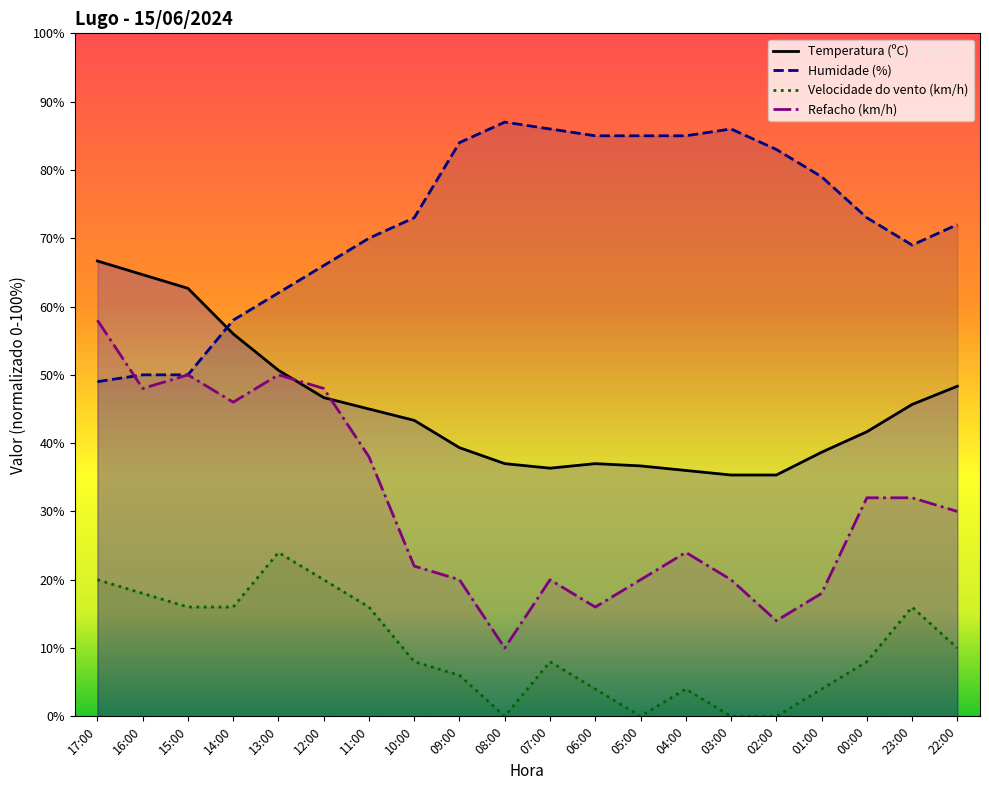

What is the difference between the maximum and minimum values in the Velocidade do vento (km/h) series?

24.0